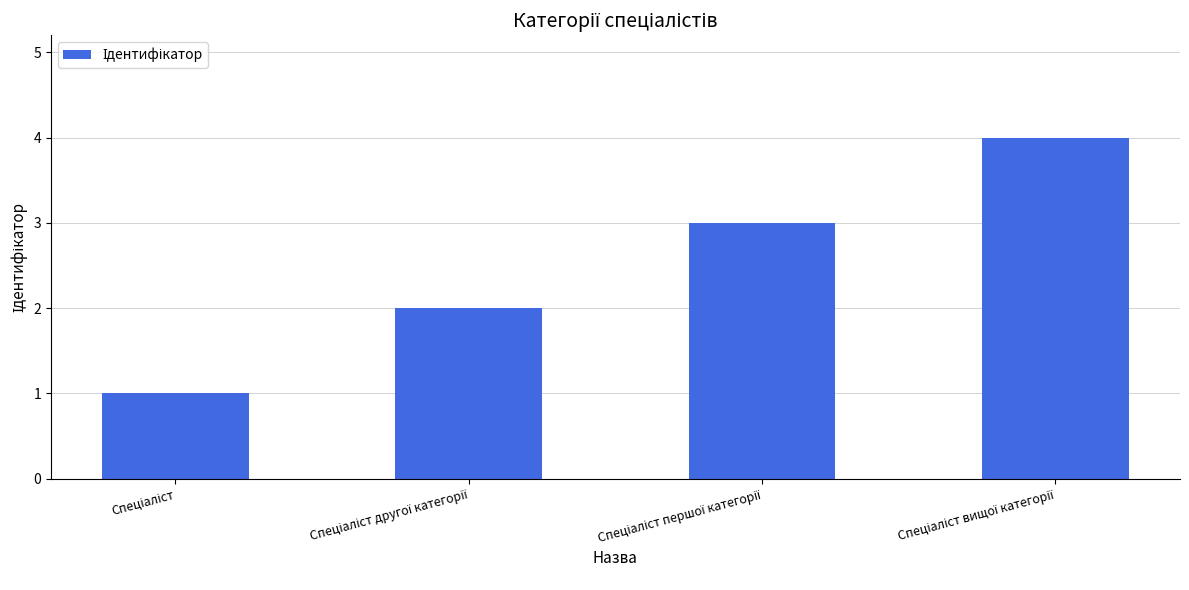

What is the greatest value displayed?

4